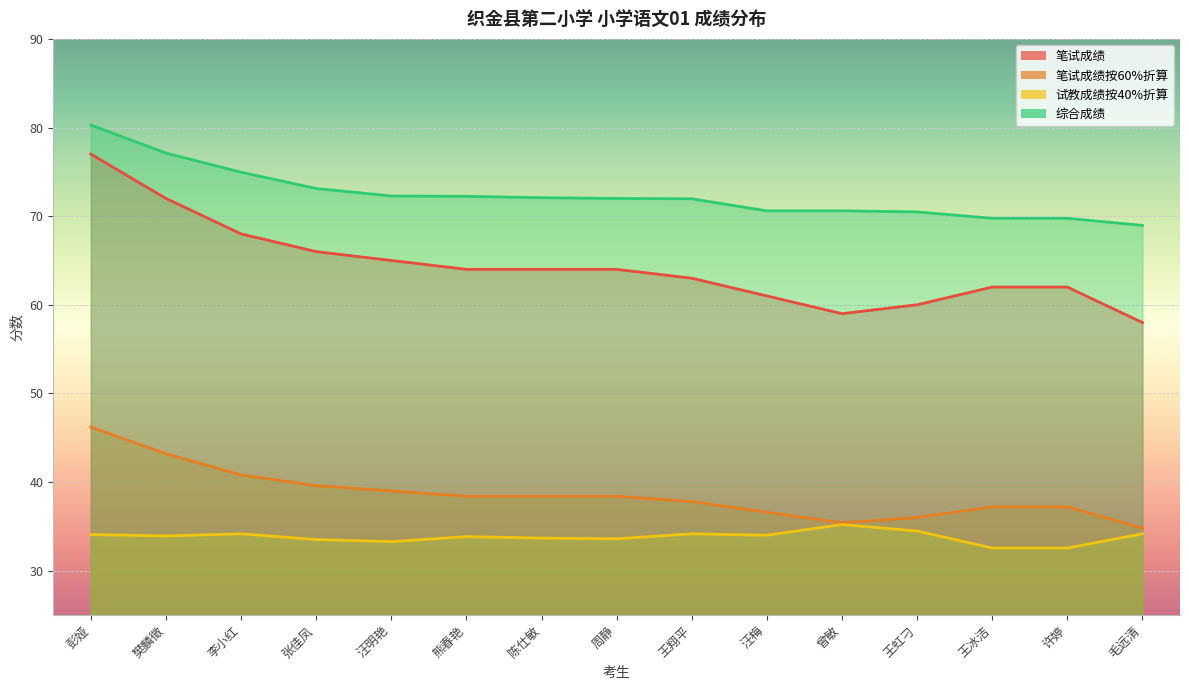

Rank the series at 曾敏 from highest to lowest value.

综合成绩, 笔试成绩, 笔试成绩按60%折算, 试教成绩按40%折算